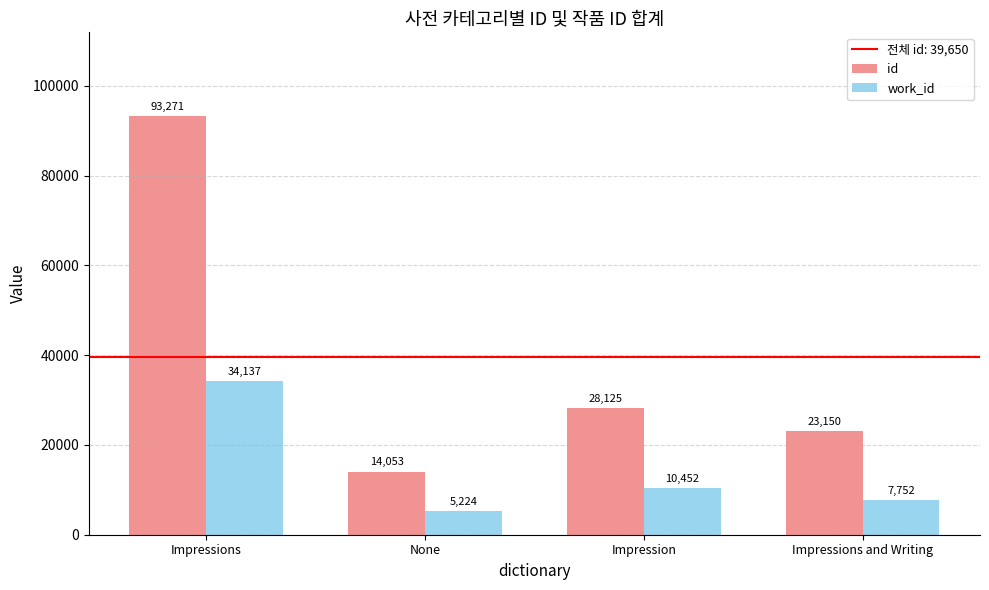

Between Impressions and None, which series saw the biggest shift?

id